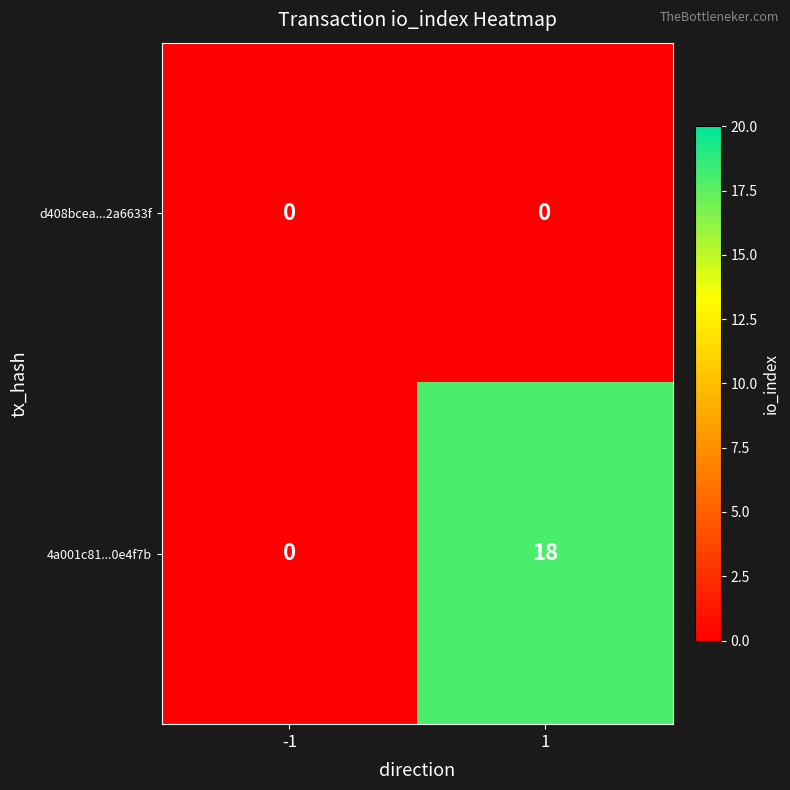

What is the greatest value displayed?

18